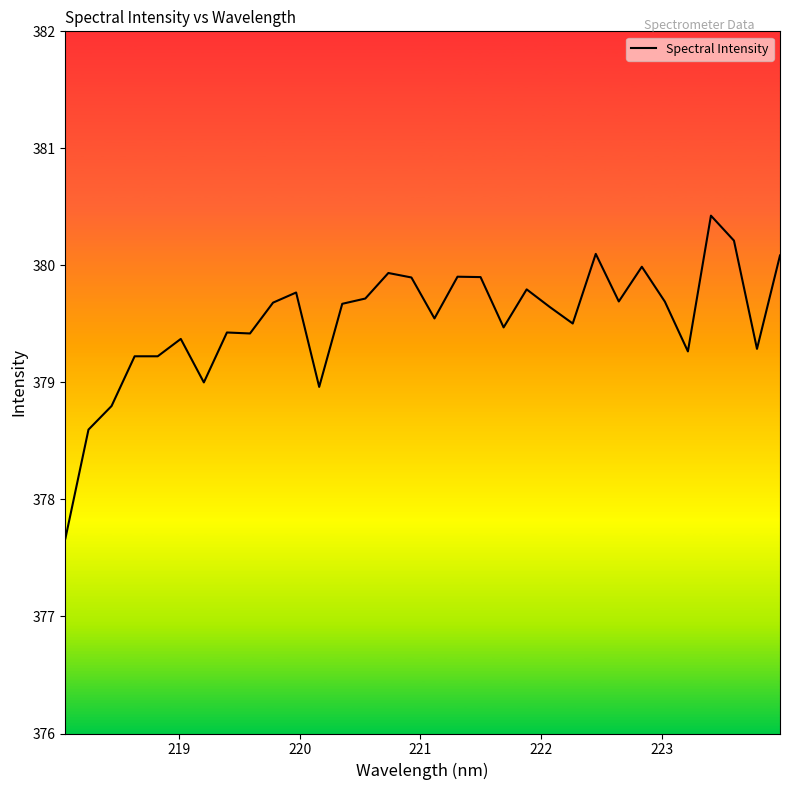

What is the greatest value displayed?

380.4